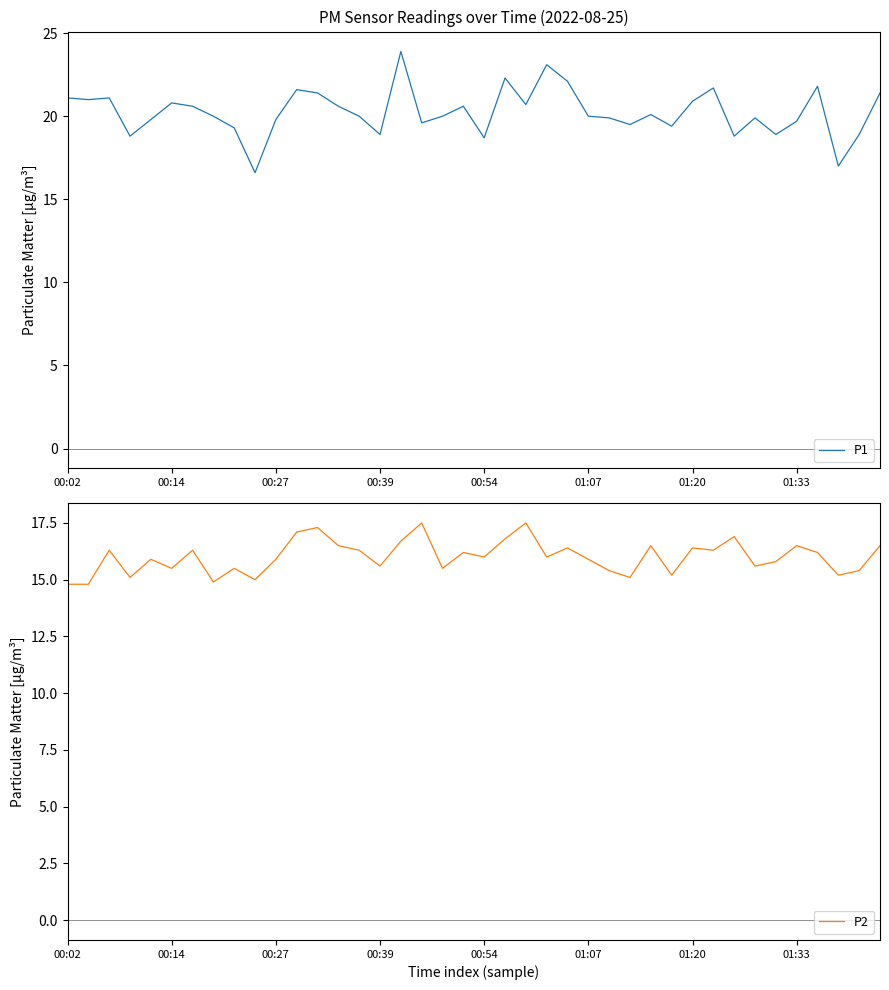

True or false: P2 and P1 intersect in this chart.

False